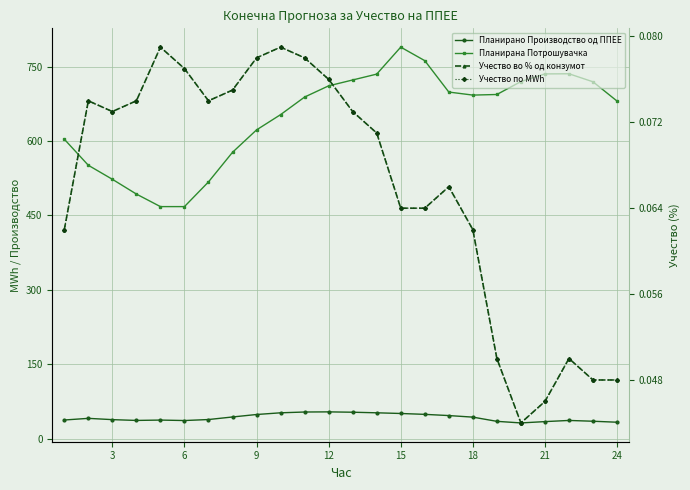

The value of Учество во % од конзумот at 9 is 0.1. True or false?

False